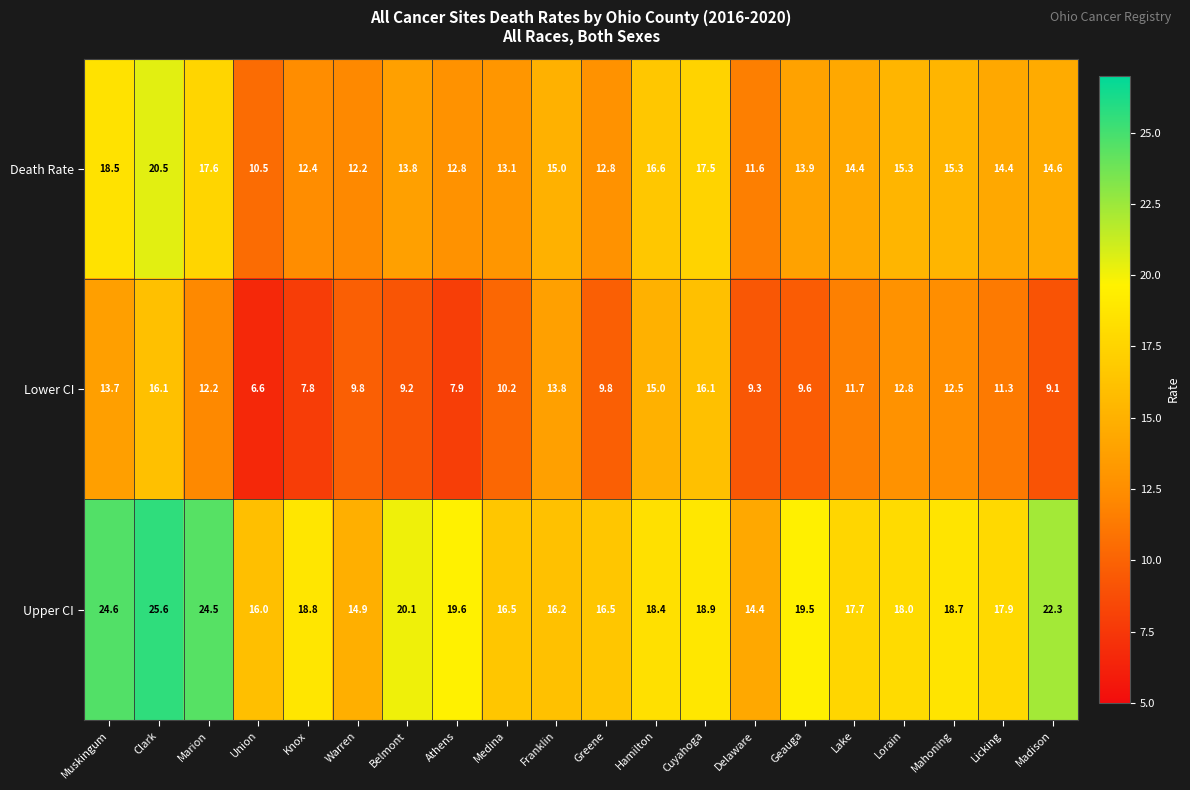

What is the minimum value shown in the chart?

6.6